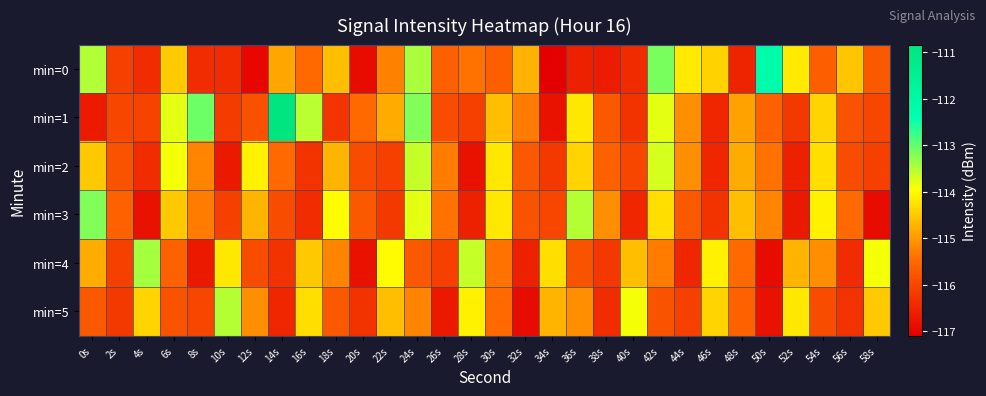

Reading right to left, list all the values displayed in this chart.

min=0: 58s=-115.7	56s=-114.5	54s=-115.6	52s=-114.2	50s=-112.2	48s=-116.5	46s=-114.4	44s=-114.2	42s=-113.1	40s=-116.4	38s=-116.6	36s=-116.6	34s=-117.1	32s=-114.7	30s=-115.6	28s=-115.4	26s=-115.6	24s=-113.4	22s=-115.3	20s=-116.9	18s=-114.6	16s=-115.5	14s=-114.9	12s=-117.0	10s=-116.4	8s=-116.4	6s=-114.5	4s=-116.4	2s=-116.1	0s=-113.5
min=1: 58s=-116.0	56s=-115.8	54s=-114.4	52s=-116.2	50s=-115.6	48s=-114.9	46s=-116.5	44s=-115.1	42s=-113.8	40s=-116.3	38s=-115.7	36s=-114.2	34s=-116.8	32s=-115.3	30s=-114.6	28s=-116.1	26s=-115.9	24s=-113.2	22s=-114.8	20s=-115.5	18s=-116.3	16s=-113.5	14s=-110.8	12s=-115.8	10s=-116.2	8s=-113.1	6s=-113.8	4s=-116.0	2s=-116.0	0s=-116.7
min=2: 58s=-116.1	56s=-115.9	54s=-114.3	52s=-116.6	50s=-115.4	48s=-114.8	46s=-116.5	44s=-115.1	42s=-113.7	40s=-116.0	38s=-115.6	36s=-114.4	34s=-116.2	32s=-115.7	30s=-114.2	28s=-116.8	26s=-115.3	24s=-113.6	22s=-116.1	20s=-115.9	18s=-114.7	16s=-116.3	14s=-115.5	12s=-114.1	10s=-116.7	8s=-115.2	6s=-113.9	4s=-116.4	2s=-115.8	0s=-114.5
min=3: 58s=-116.9	56s=-115.5	54s=-114.1	52s=-116.7	50s=-115.2	48s=-114.6	46s=-116.3	44s=-115.7	42s=-114.3	40s=-116.5	38s=-115.1	36s=-113.5	34s=-116.0	32s=-115.8	30s=-114.2	28s=-116.6	26s=-115.4	24s=-113.8	22s=-116.2	20s=-115.7	18s=-114.0	16s=-116.4	14s=-115.9	12s=-114.7	10s=-116.1	8s=-115.3	6s=-114.5	4s=-116.8	2s=-115.6	0s=-113.2
min=4: 58s=-113.9	56s=-116.4	54s=-115.1	52s=-114.7	50s=-116.9	48s=-115.5	46s=-114.1	44s=-116.5	42s=-115.3	40s=-114.6	38s=-116.2	36s=-115.8	34s=-114.3	32s=-116.6	30s=-115.4	28s=-113.6	26s=-116.1	24s=-115.7	22s=-114.0	20s=-116.8	18s=-115.2	16s=-114.5	14s=-116.3	12s=-115.9	10s=-114.2	8s=-116.7	6s=-115.6	4s=-113.4	2s=-116.1	0s=-114.8
min=5: 58s=-114.5	56s=-116.3	54s=-115.9	52s=-114.2	50s=-116.8	48s=-115.6	46s=-114.4	44s=-116.1	42s=-115.8	40s=-113.9	38s=-116.4	36s=-115.1	34s=-114.7	32s=-116.9	30s=-115.5	28s=-114.1	26s=-116.7	24s=-115.2	22s=-114.6	20s=-116.3	18s=-115.7	16s=-114.3	14s=-116.5	12s=-115.1	10s=-113.5	8s=-116.0	6s=-115.8	4s=-114.4	2s=-116.2	0s=-115.7